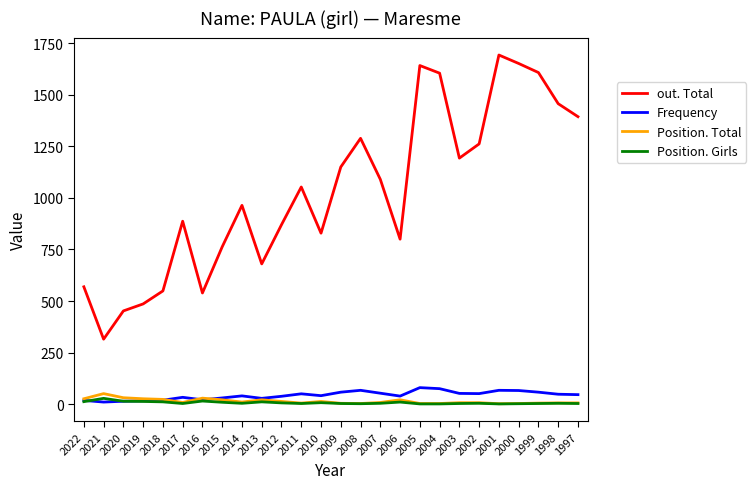

Which series has the largest total across all categories?

out. Total